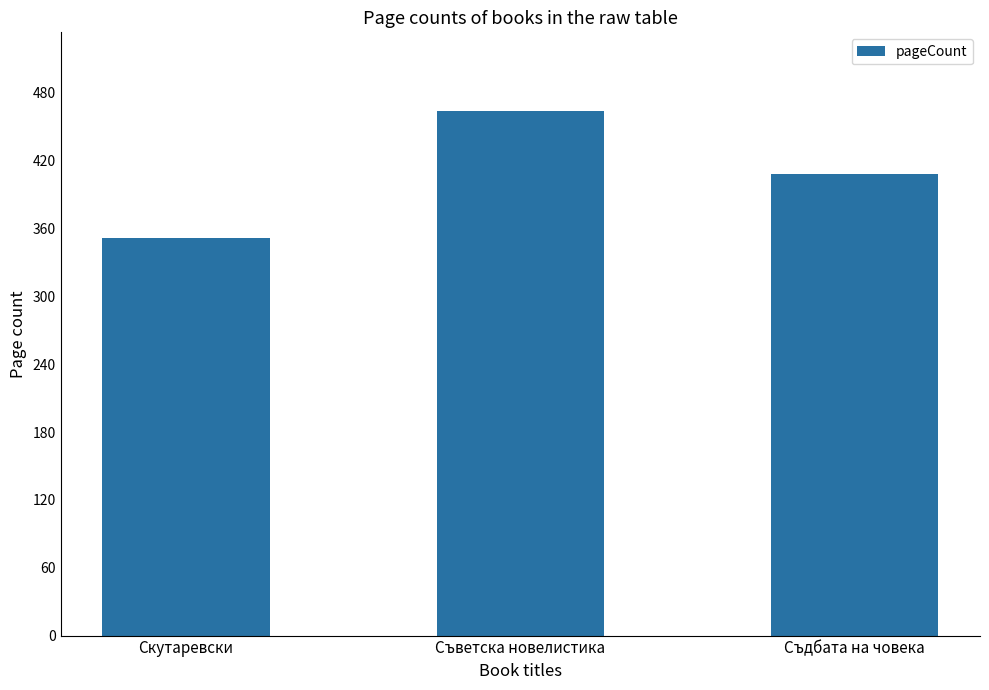

Reading left to right, what are all the values shown in this chart?

Скутаревски=352	Съветска новелистика=464	Съдбата на човека=408